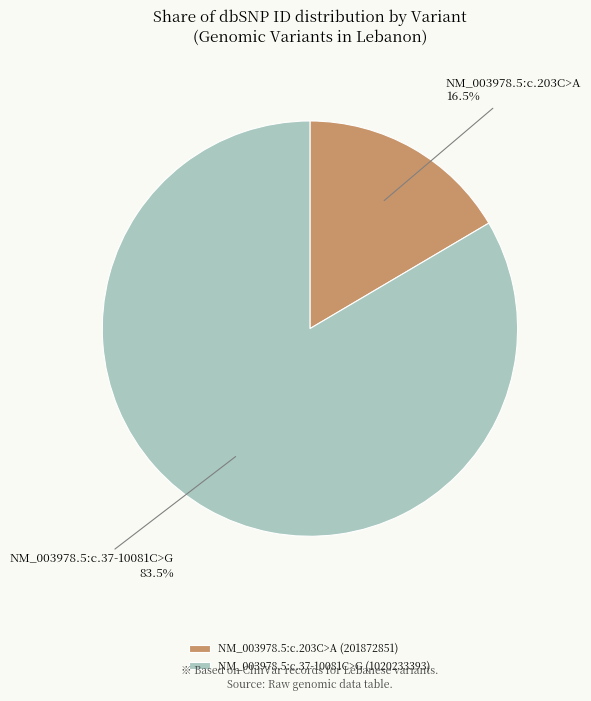

Between NM_003978.5:c.37-10081C>G and NM_003978.5:c.203C>A, which is larger?

NM_003978.5:c.37-10081C>G